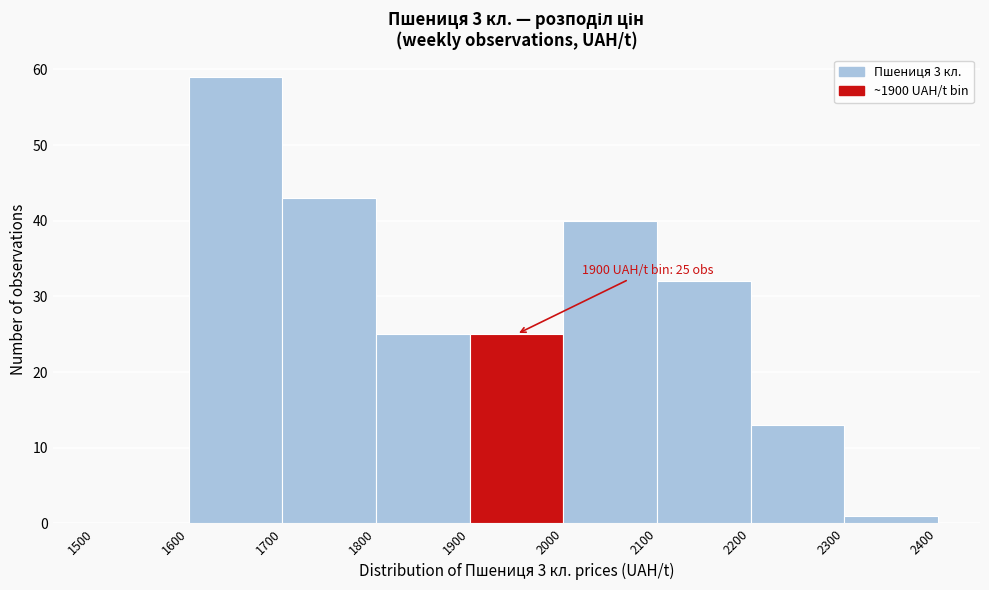

Which range on the x-axis has the tallest bar?

1600 to 1700